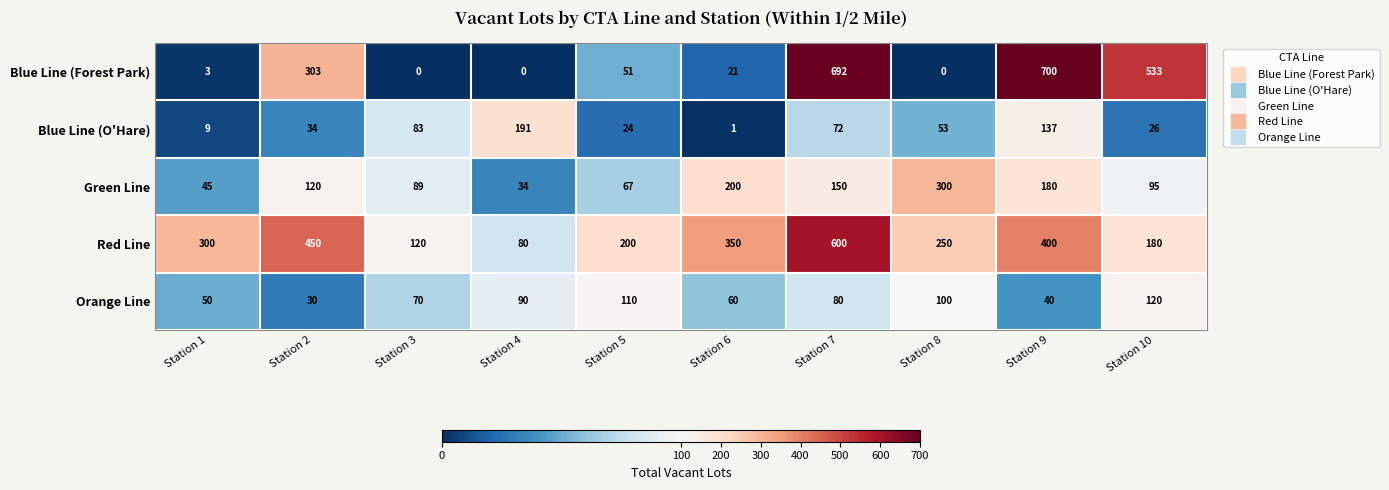

The Green Line series shows 460 at Station 8. True or false?

False